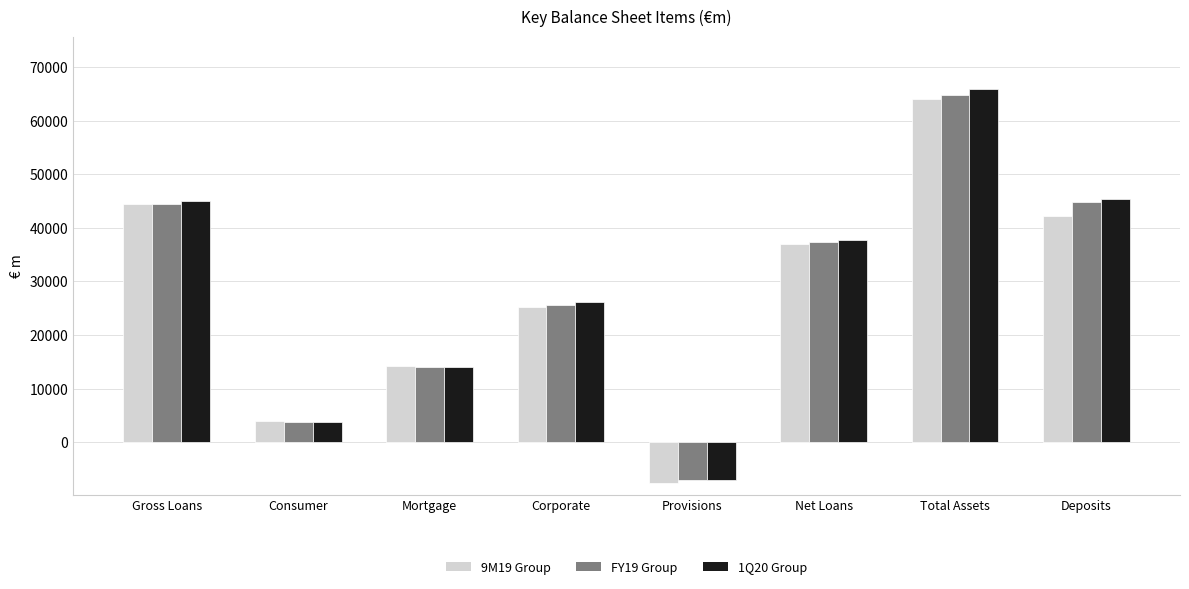

What is the highest value of the 9M19 Group series?

64038.1